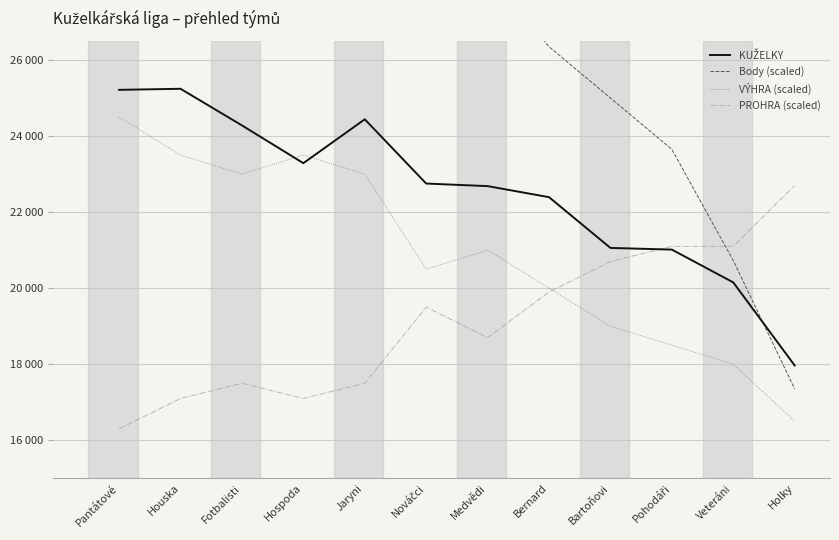

What is the difference between the maximum and minimum values in the PROHRA (scaled) series?

6400